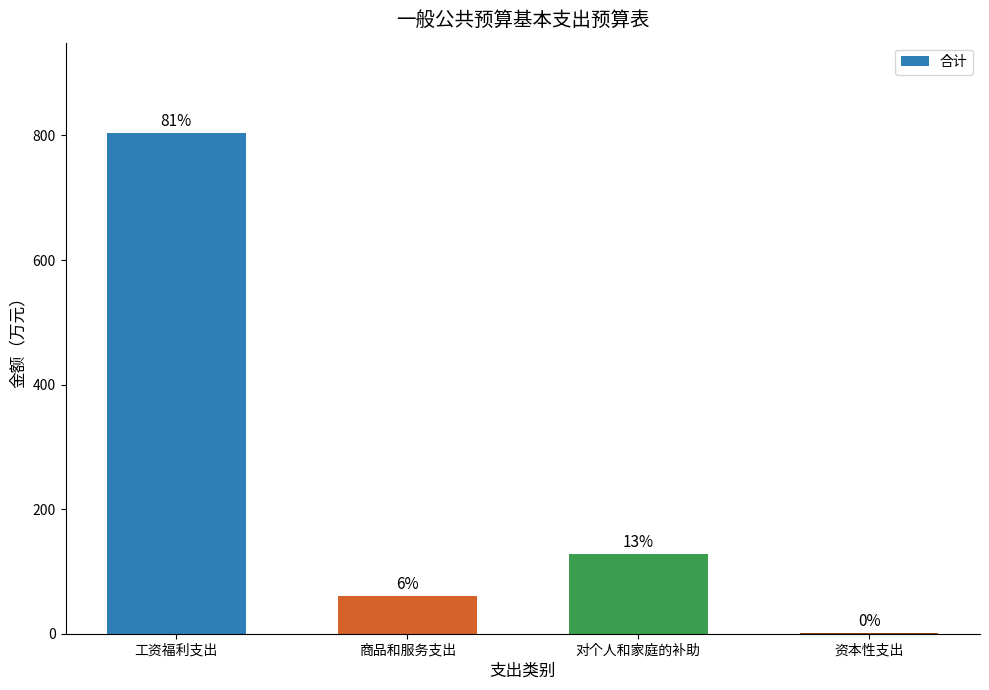

What is the smallest value displayed?

1.0